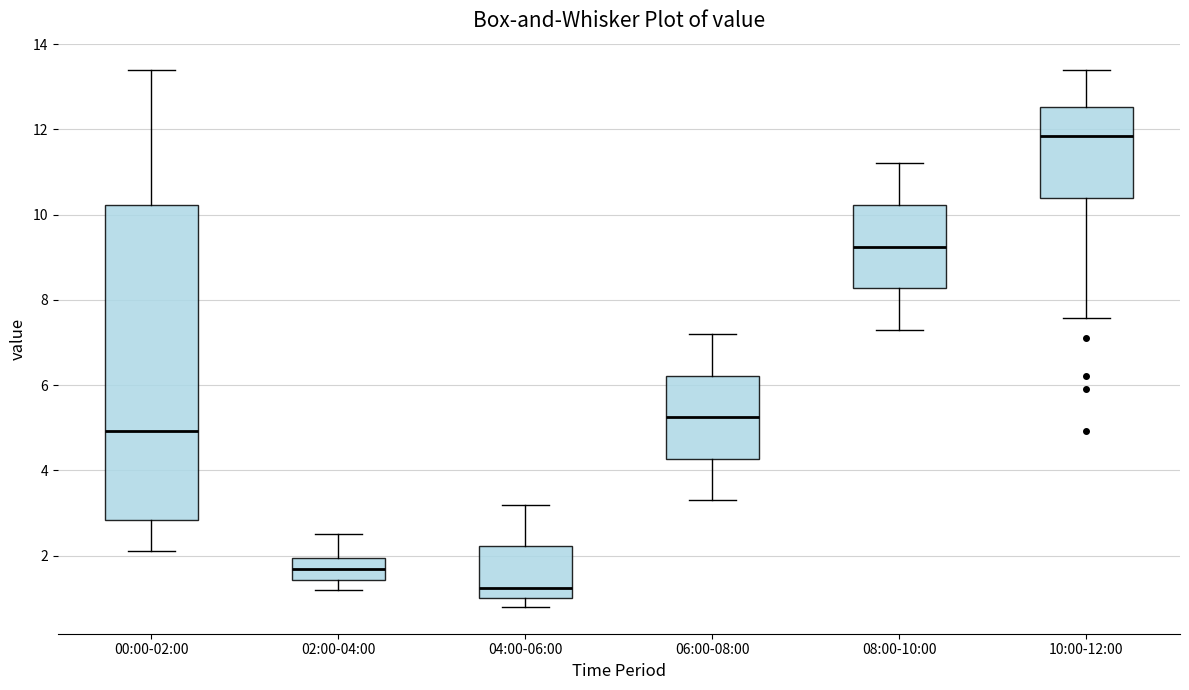

Which box is the tallest, from its lower edge to its upper edge?

00:00-02:00